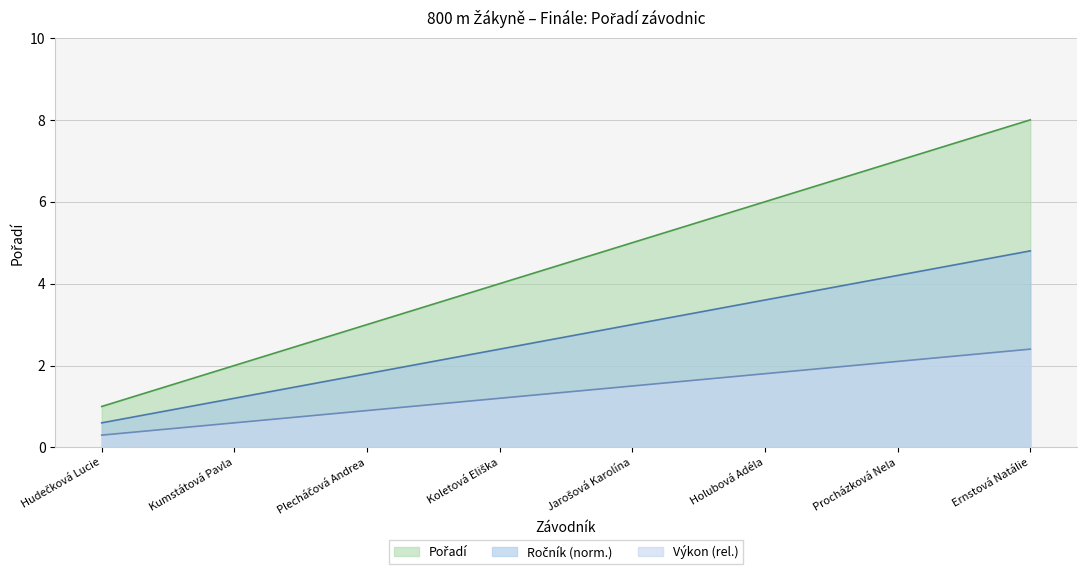

What is the difference between the maximum and minimum values?

7